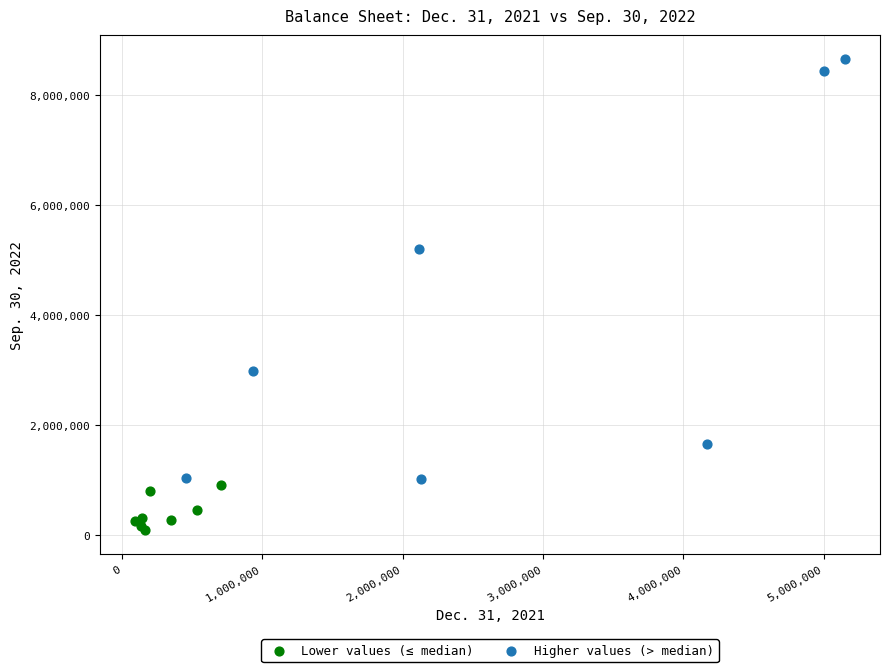

What are all the series names shown in the legend?

Lower values (≤ median), Higher values (> median)